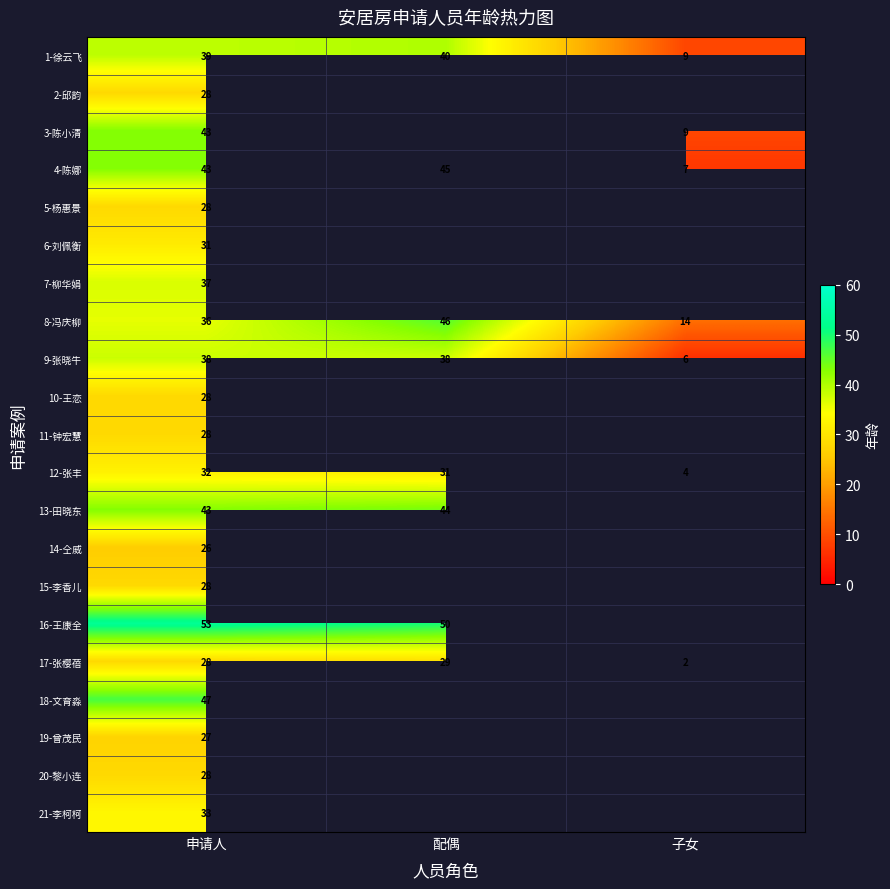

Which category has the highest value in the 8-冯庆柳 series?

配偶